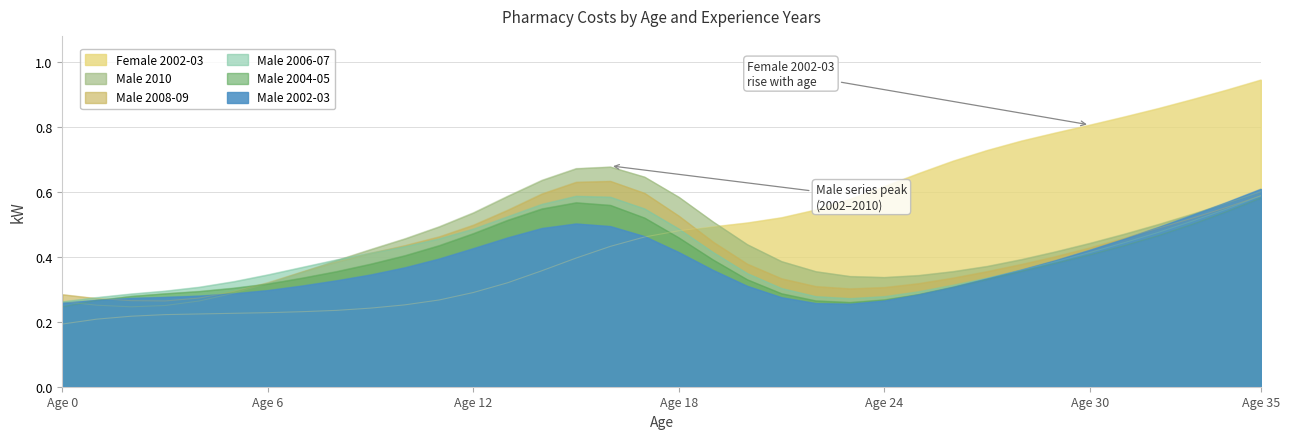

Does the chart display data point markers on the line(s)?

No